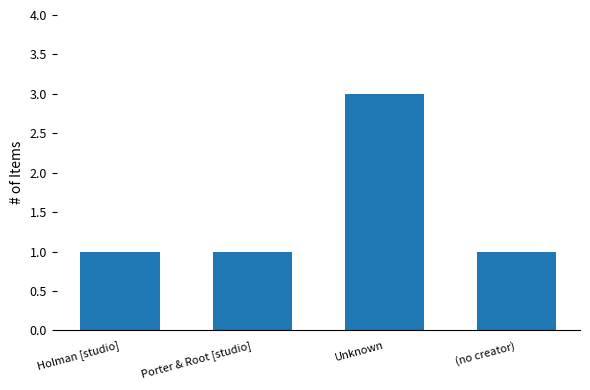

What is the label of the 1st bar from the right?

(no creator)